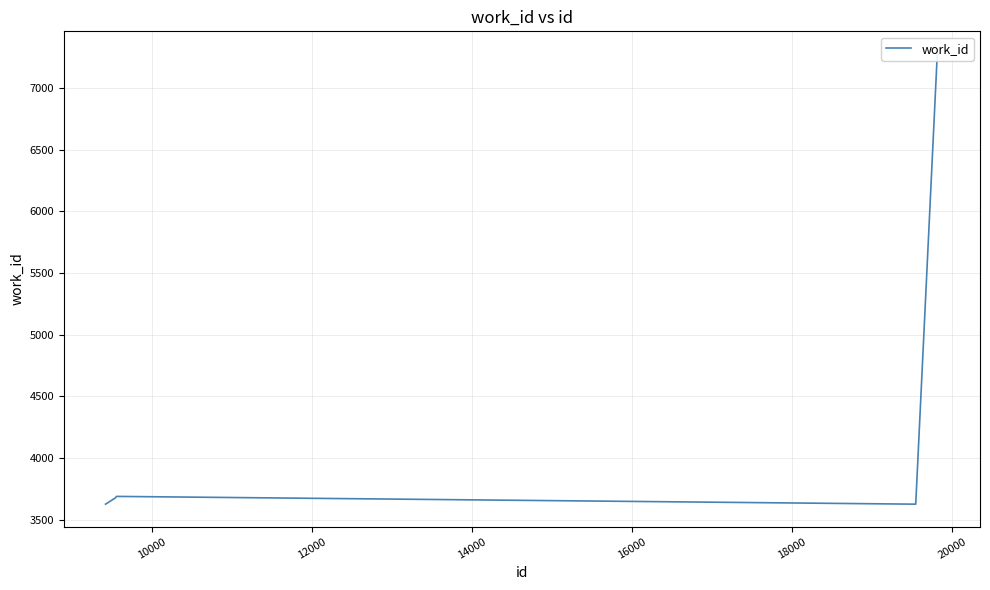

How many values are below 3676?

5